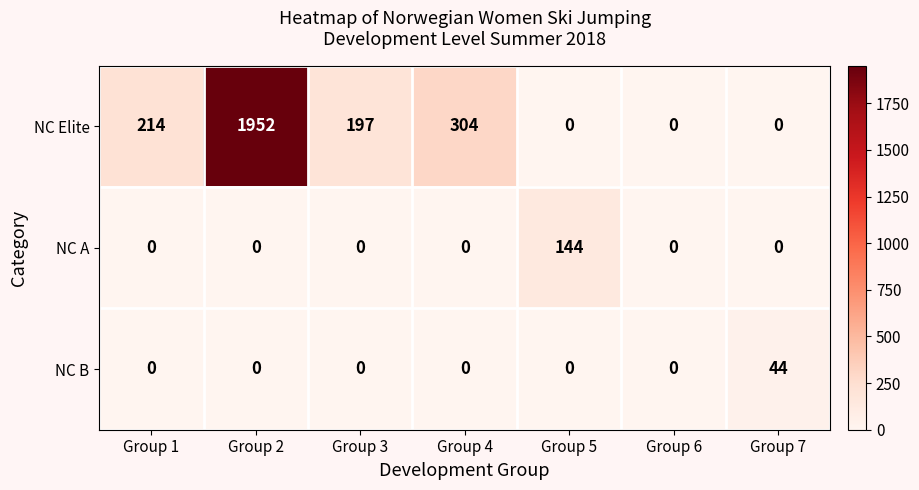

Reading left to right, transcribe all the data shown in this chart.

NC Elite: 214	1952	197	304	0	0	0
NC A: 0	0	0	0	144	0	0
NC B: 0	0	0	0	0	0	44